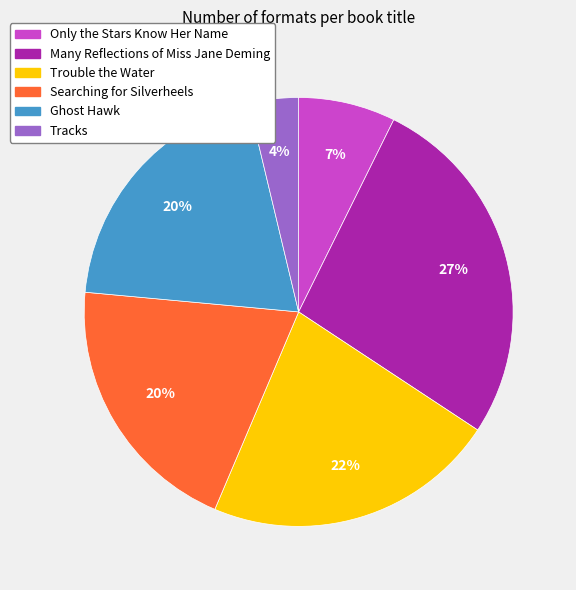

What is the smallest slice in the pie chart?

Tracks